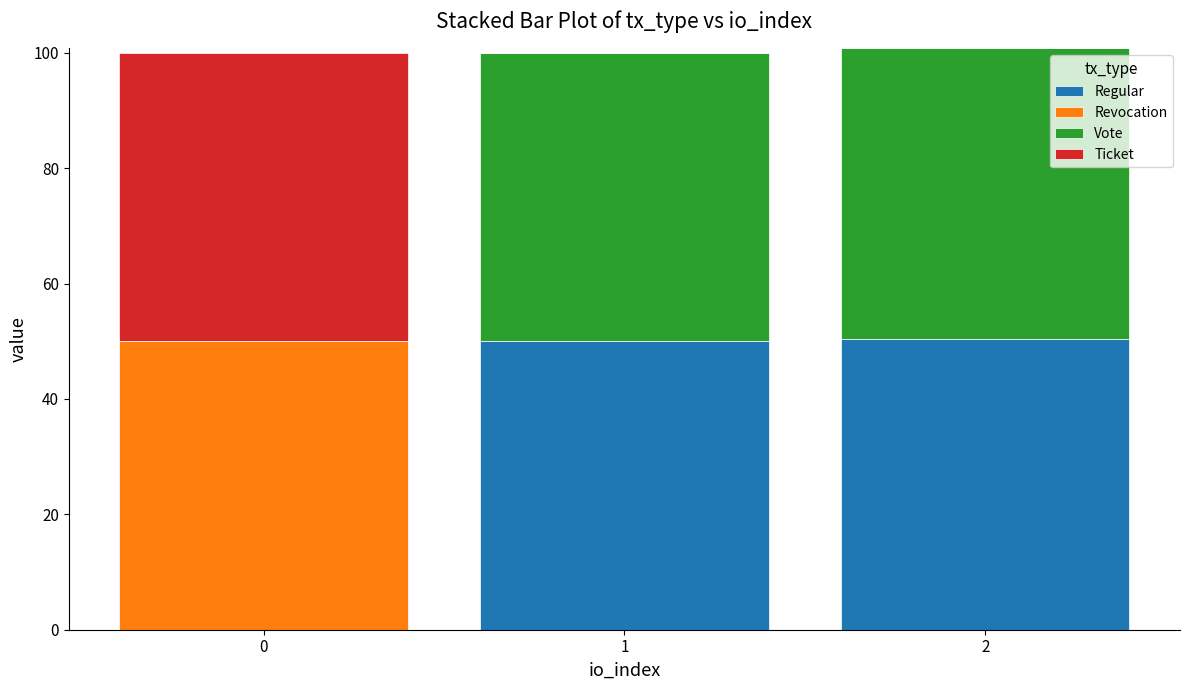

True or false: Regular has a value of 11.3 at 1.

False